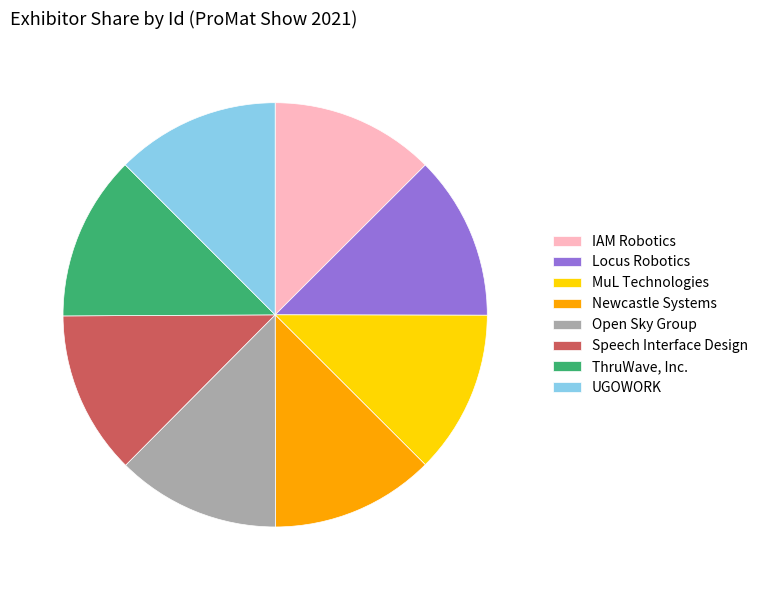

Is there a majority slice in this chart?

No